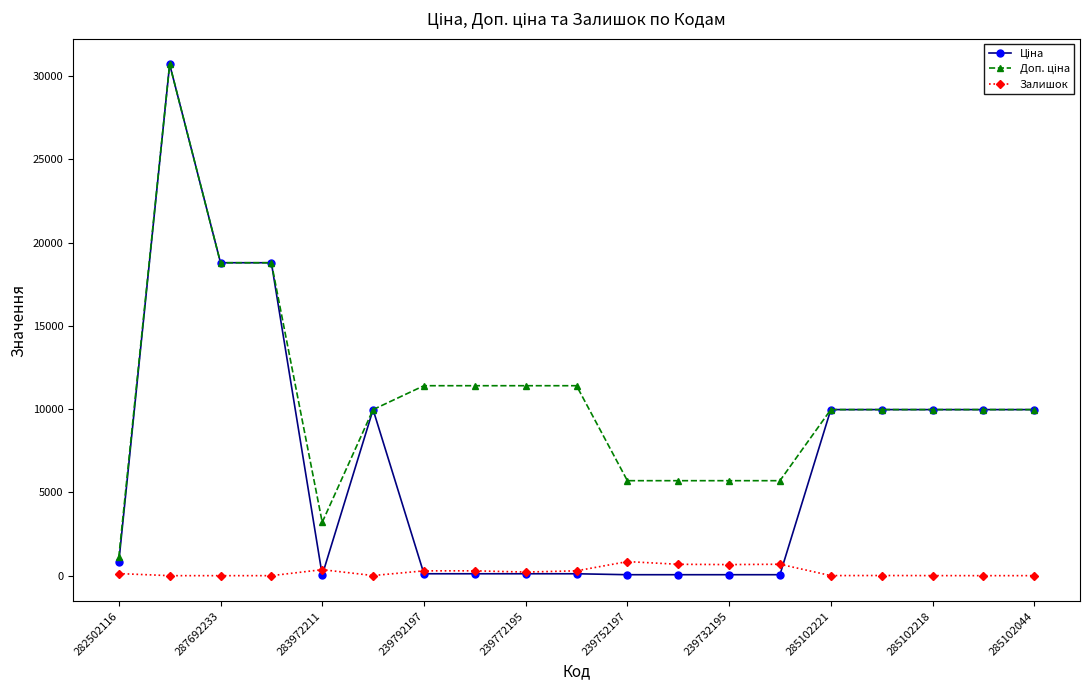

How many distinct data groups are displayed?

3